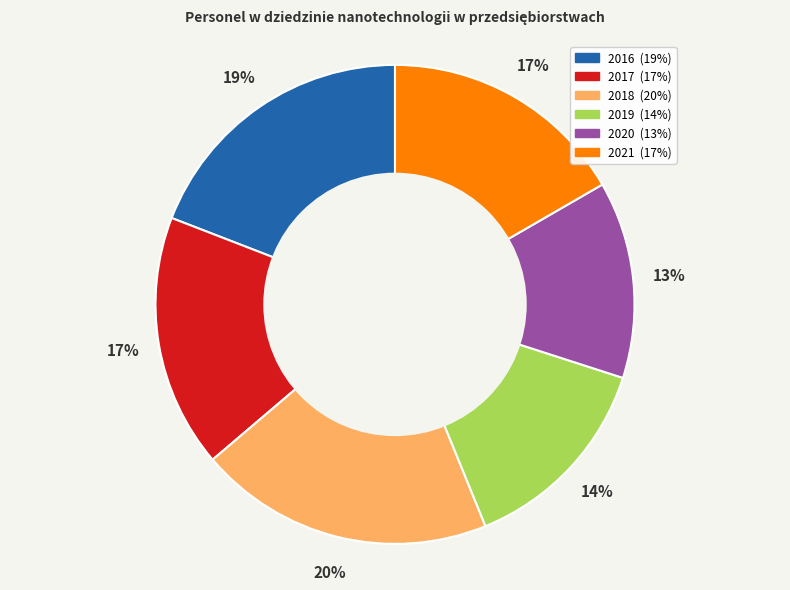

To the nearest percent, what is the difference between the 2017 and 2018 slice percentages?

3%